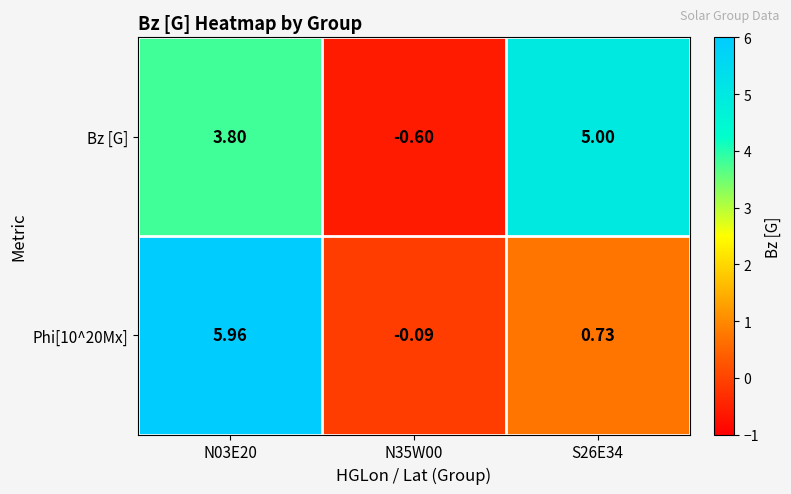

Which series changed the most between N35W00 and S26E34?

Bz [G]